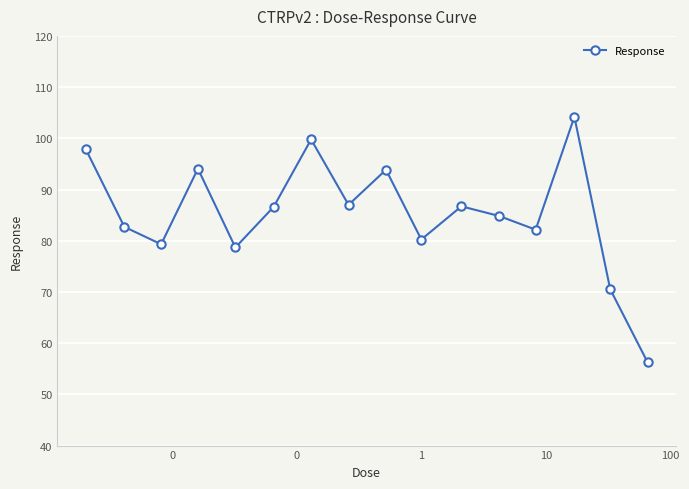

How many points are higher than both their immediate neighbors (excluding endpoints)?

5